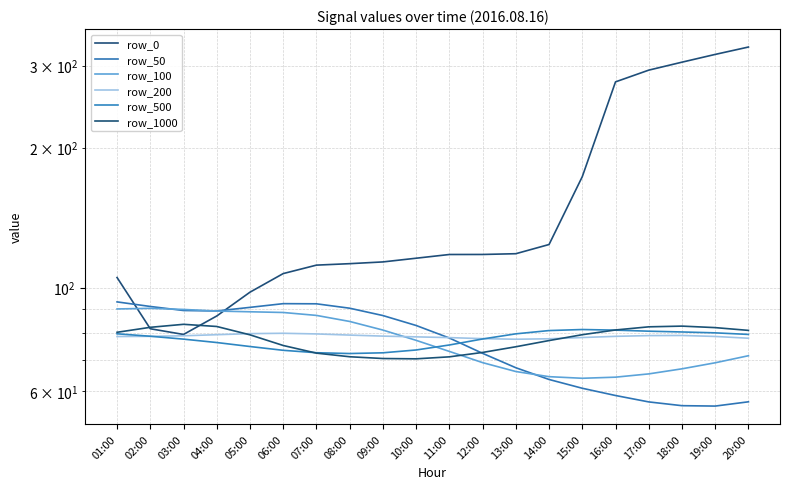

At which label is row_500 closest to 76?

04:00